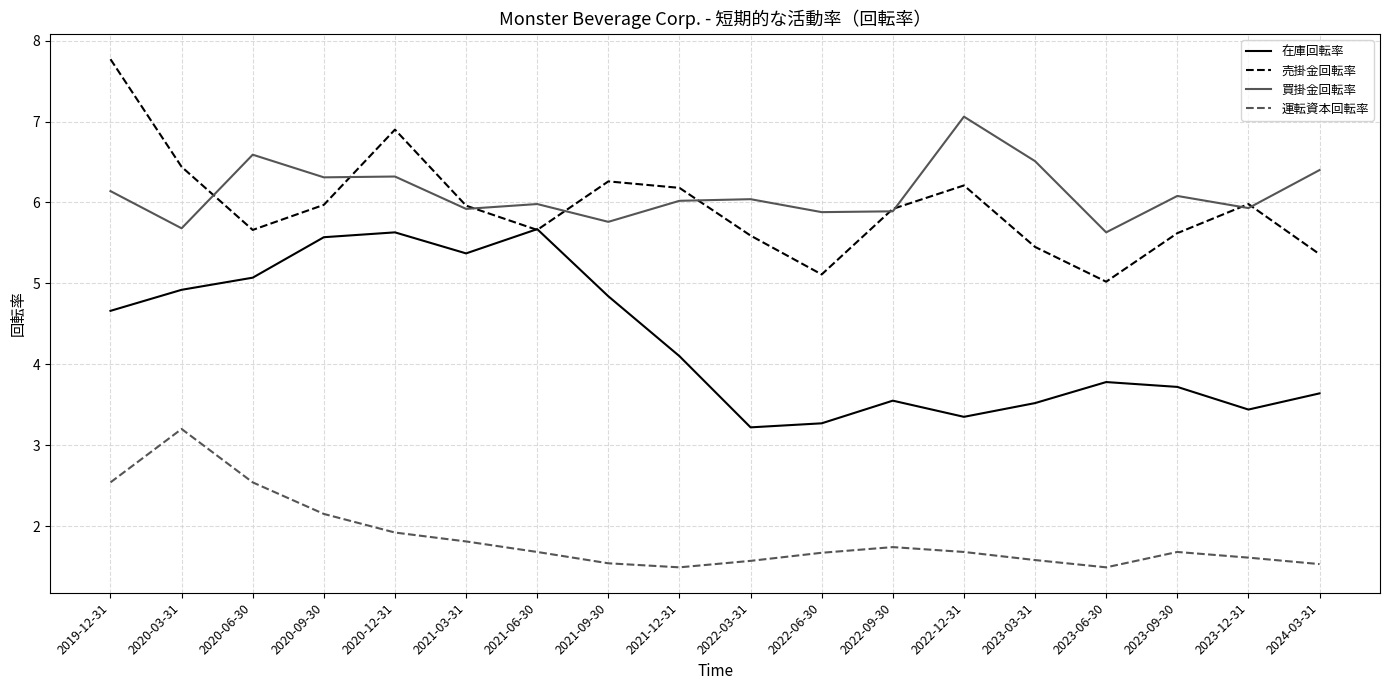

What is the minimum value for 運転資本回転率?

1.5